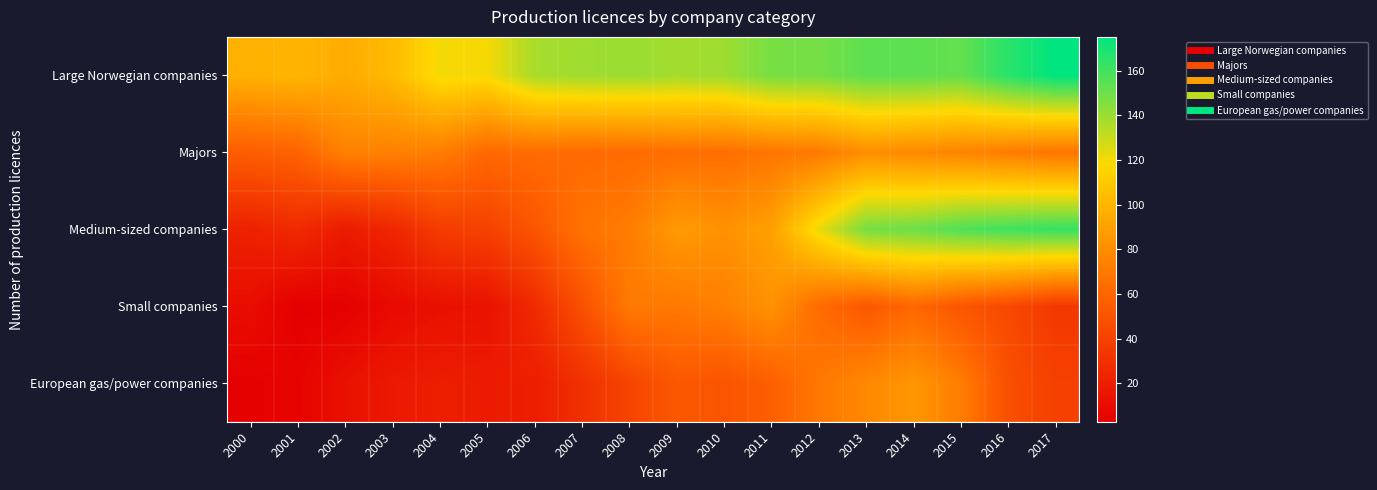

Reading right to left, list all the values displayed in this chart.

Large Norwegian companies: 2017=175.2	2016=165.9	2015=152.5	2014=153.9	2013=153.7	2012=148.4	2011=148.2	2010=139.4	2009=138.4	2008=140.2	2007=139.3	2006=137.2	2005=119.5	2004=120.1	2003=102.5	2002=95.5	2001=100.2	2000=97.7
Majors: 2017=68.1	2016=71.7	2015=75.4	2014=77.9	2013=80.3	2012=70.8	2011=68.5	2010=64.6	2009=64.5	2008=62.8	2007=62.5	2006=63.6	2005=61.6	2004=71.9	2003=74.0	2002=74.0	2001=58.9	2000=55.7
Medium-sized companies: 2017=163.0	2016=160.8	2015=157.2	2014=150.7	2013=148.9	2012=122.2	2011=89.5	2010=82.2	2009=86.7	2008=71.9	2007=66.9	2006=51.2	2005=40.1	2004=37.1	2003=24.6	2002=18.4	2001=26.7	2000=21.7
Small companies: 2017=34.3	2016=44.1	2015=51.2	2014=60.8	2013=52.3	2012=63.1	2011=82.4	2010=73.6	2009=70.0	2008=70.5	2007=48.3	2006=27.2	2005=13.1	2004=12.0	2003=8.7	2002=3.5	2001=2.7	2000=10.4
European gas/power companies: 2017=39.4	2016=47.5	2015=71.8	2014=84.6	2013=77.7	2012=69.4	2011=56.4	2010=50.2	2009=52.4	2008=41.7	2007=30.0	2006=19.8	2005=18.7	2004=20.0	2003=17.2	2002=12.5	2001=5.5	2000=3.4